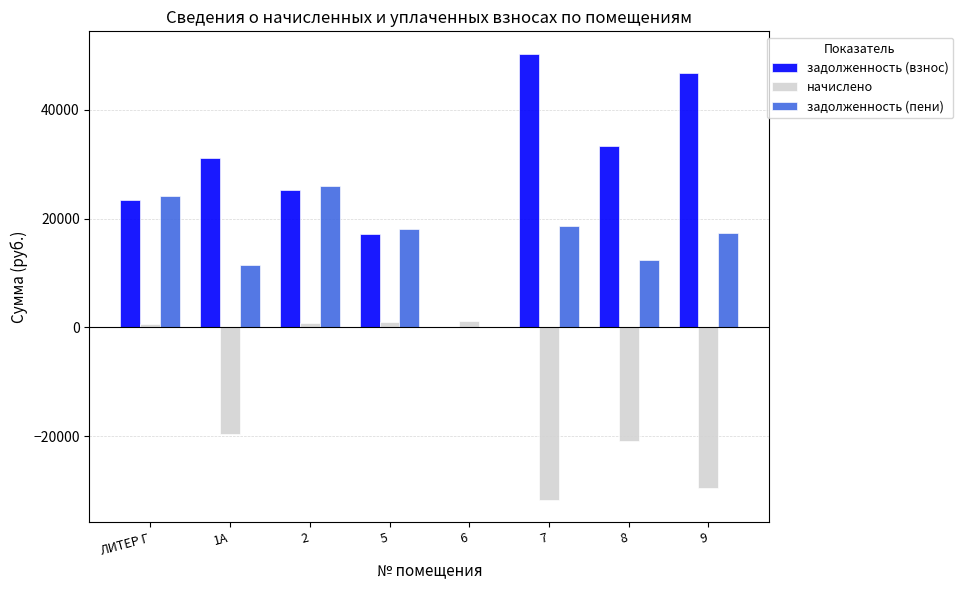

What is the total value across all series at 6?

1262.9